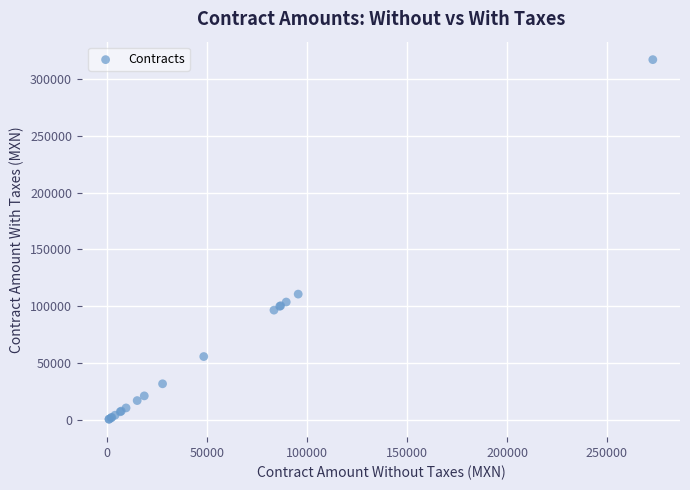

What Y value in the scatter plot is closest to 158833?

110826.0